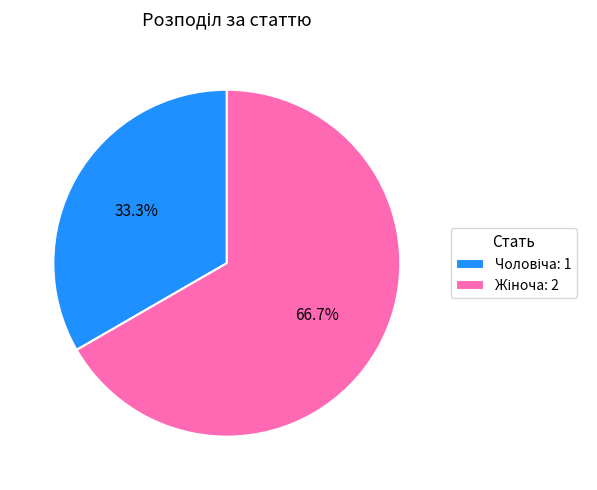

How many slices are in this pie chart?

2